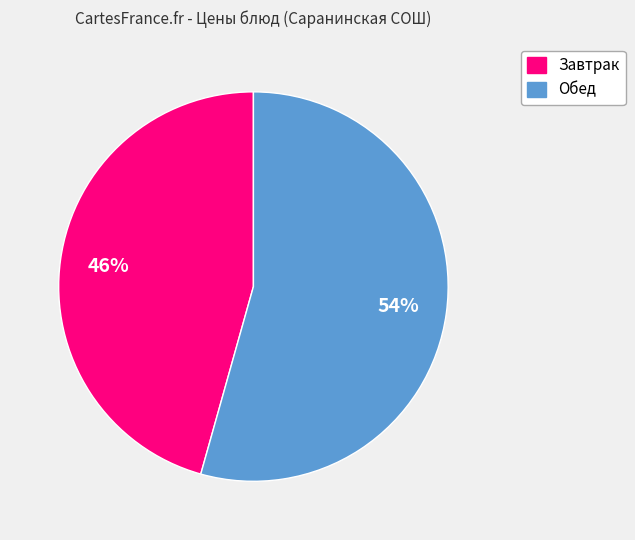

To the nearest percent, what is the average slice percentage?

50%